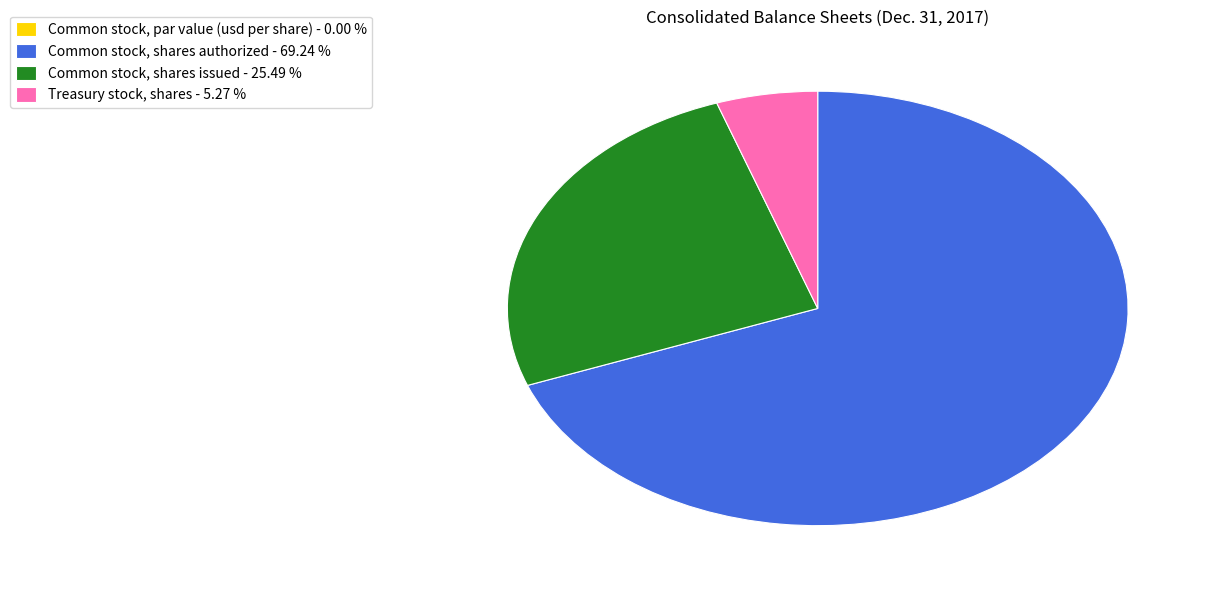

Does any single category account for the majority?

Yes